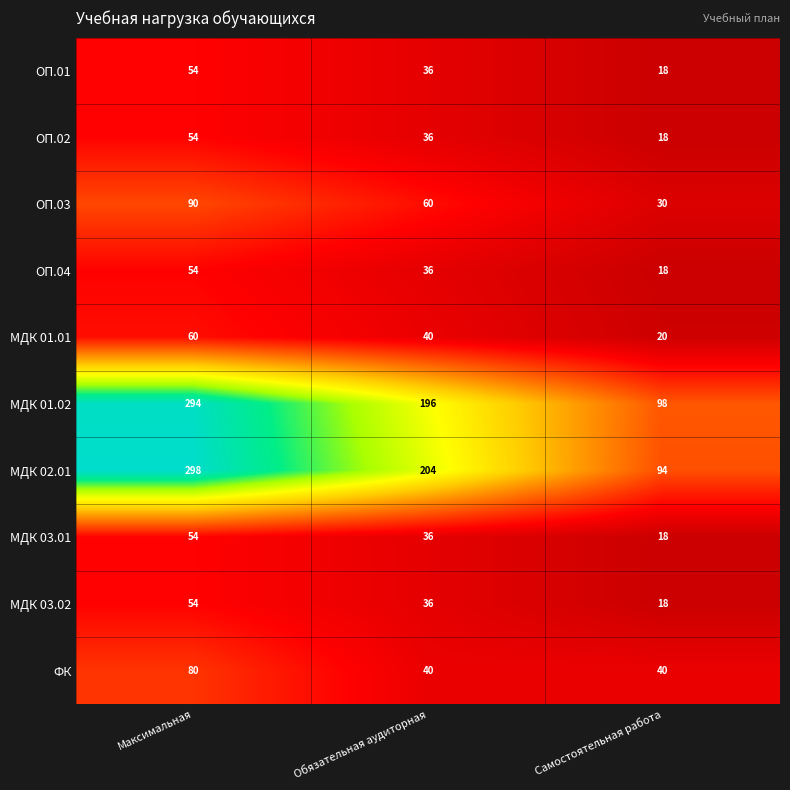

What is the approximate value of ОП.01 at Максимальная, to the nearest 5?

55